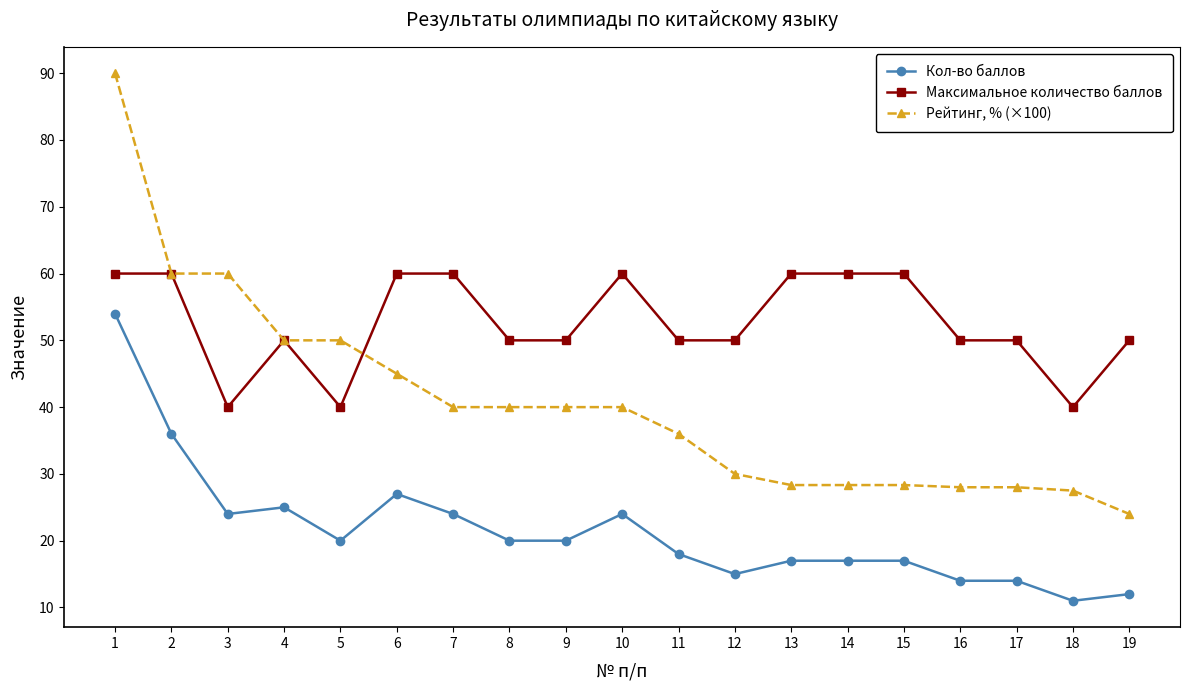

True or false: Кол-во баллов has more than 0 interior local peaks.

True